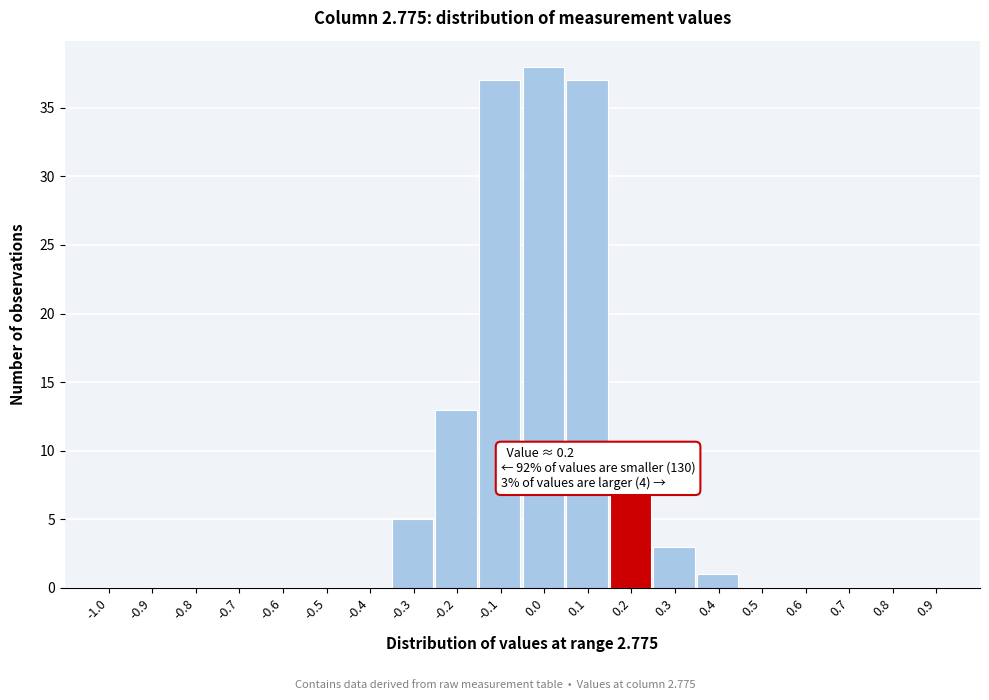

Reading left to right, transcribe all the data shown in this chart.

-1.0=0	-0.9=0	-0.8=0	-0.7=0	-0.6=0	-0.5=0	-0.4=0	-0.3=5	-0.2=13	-0.1=37	0.0=38	0.1=37	0.2=7	0.3=3	0.4=1	0.5=0	0.6=0	0.7=0	0.8=0	0.9=0